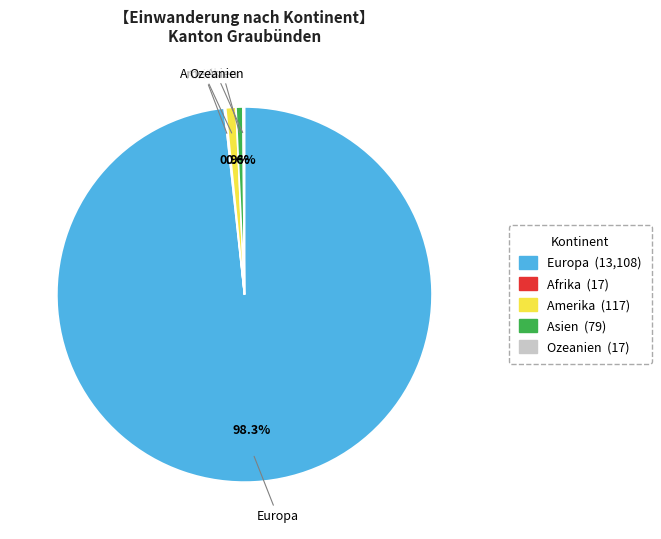

To the nearest percent, what percentage of the pie is Europa?

98%